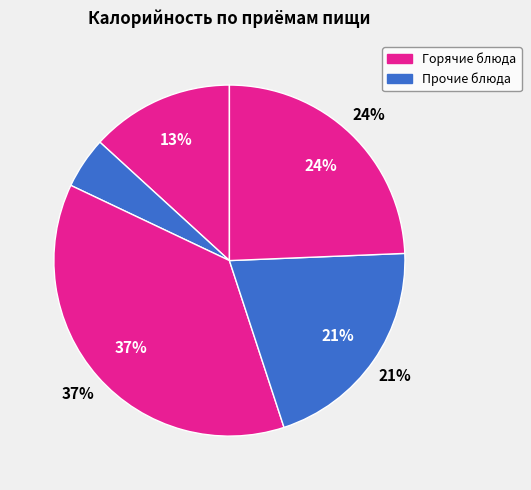

What percentage is the Завтрак slice, to the nearest percent?

13%